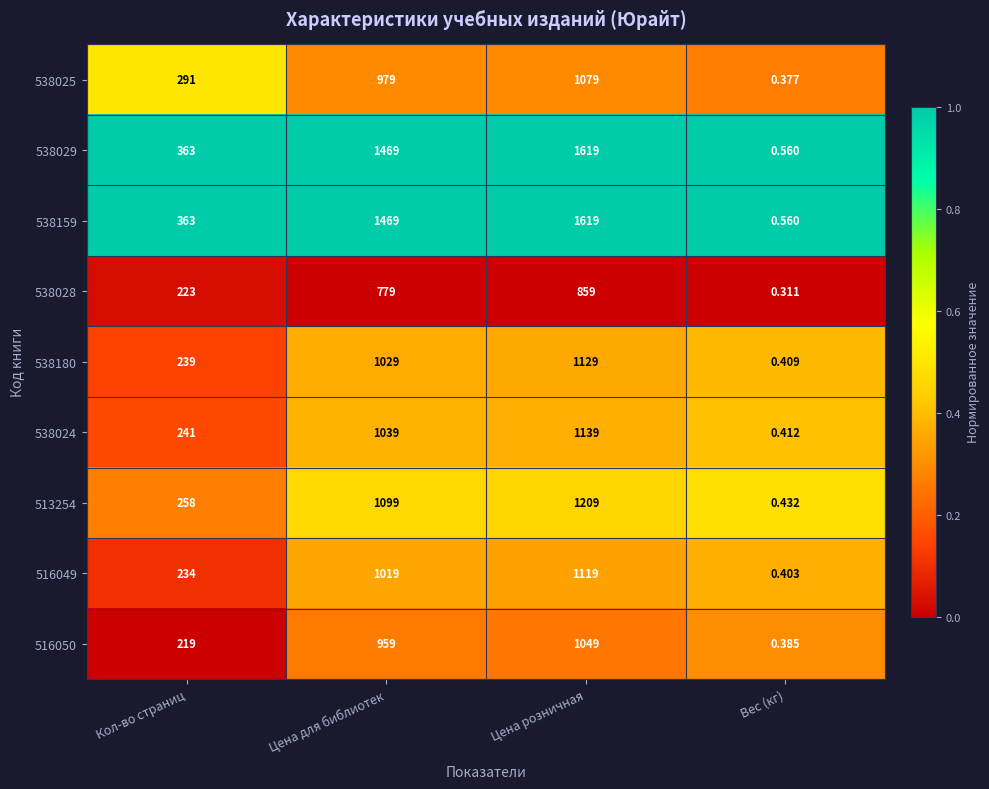

Rank the categories by 538029 value from highest to lowest.

Цена розничная, Цена для библиотек, Кол-во страниц, Вес (кг)